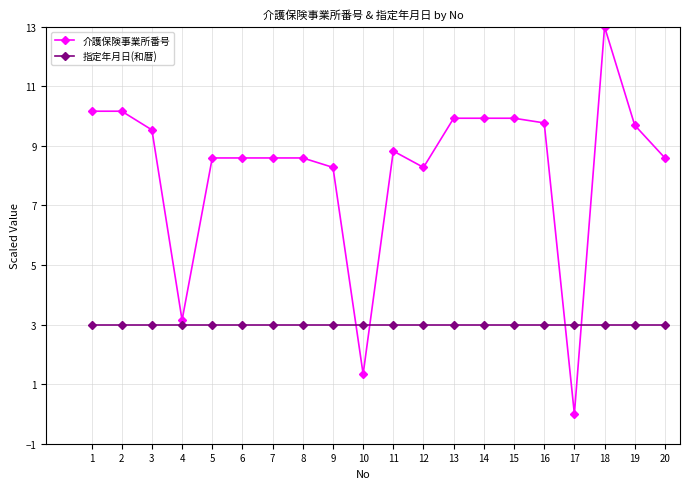

True or false: 指定年月日(和暦) and 介護保険事業所番号 cross at least once.

True